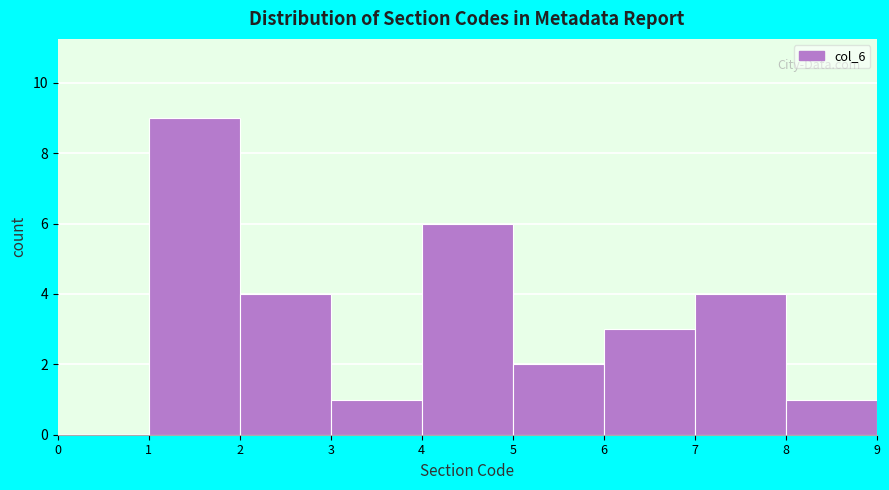

Reading left to right, list every bar in this chart as the range it spans on the x-axis followed by its height. The values are not printed on the chart, so give them approximately, as read against the axis.

0 to 1: 0
1 to 2: 9
2 to 3: 4
3 to 4: 1
4 to 5: 6
5 to 6: 2
6 to 7: 3
7 to 8: 4
8 to 9: 1